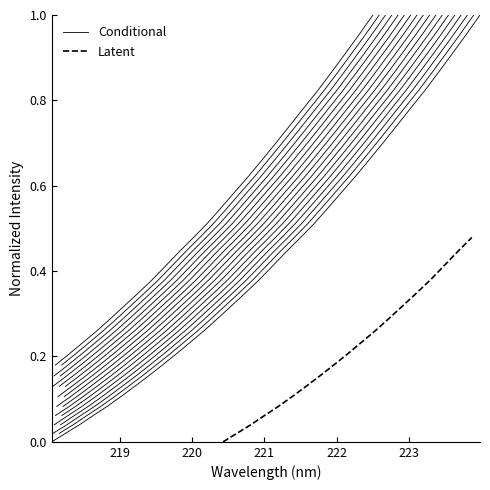

What is the sum of the values at 219.2067 and 222.263?

0.8